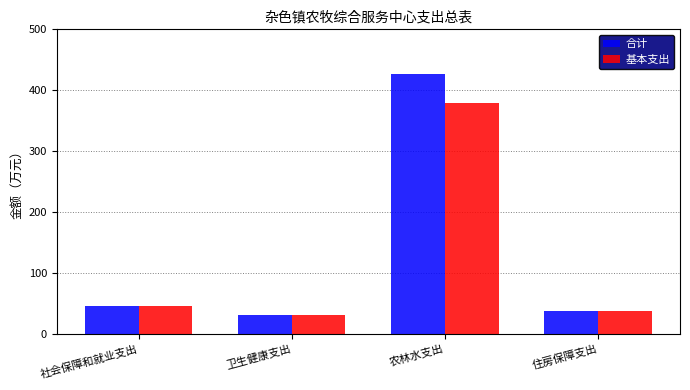

The value of 基本支出 at 农林水支出 is 524.9. True or false?

False